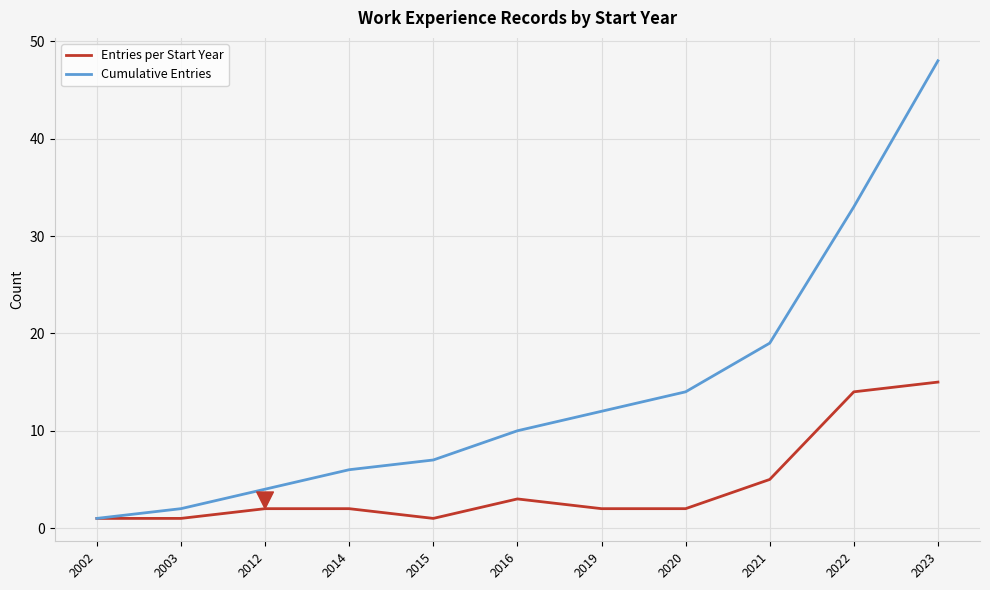

What is the difference between the highest and lowest values at 2014?

4